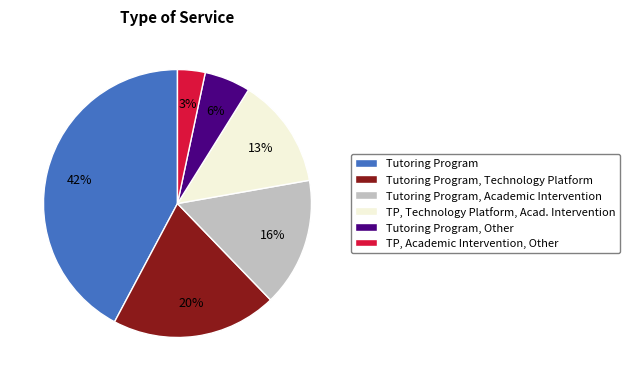

True or false: Tutoring Program, Other accounts for 6% of the total.

True